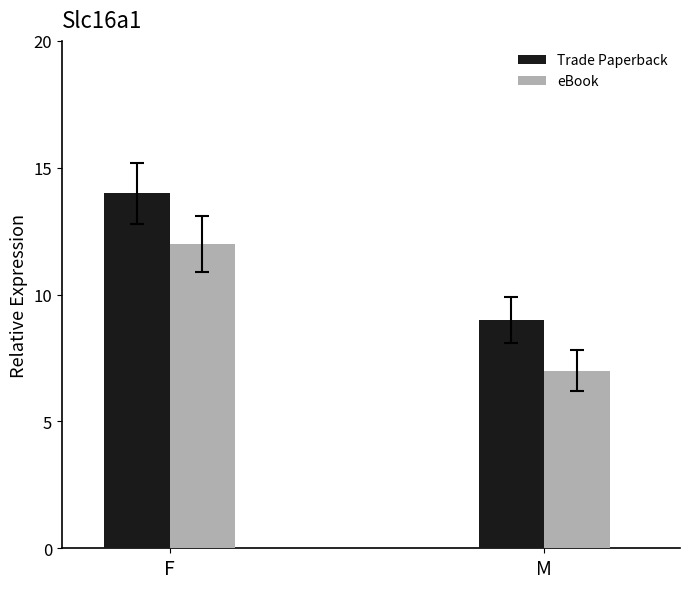

The value of eBook at M is 12. True or false?

False